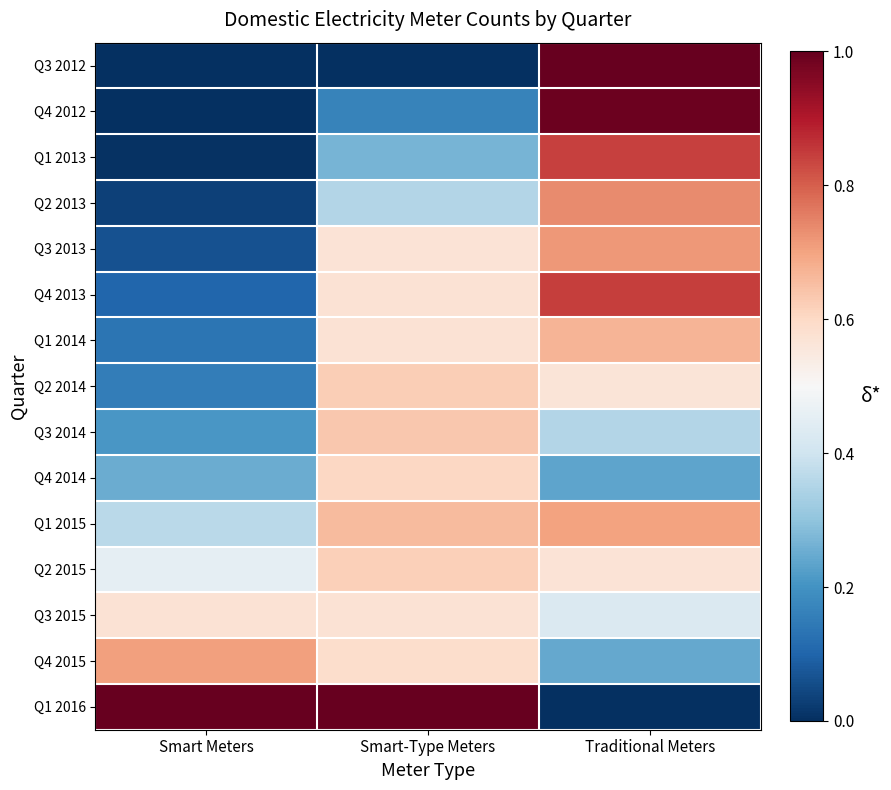

Rank the series by their maximum value, from highest to lowest.

Q3 2012, Q1 2016, Q4 2012, Q4 2013, Q1 2013, Q2 2013, Q3 2013, Q4 2015, Q1 2015, Q1 2014, Q3 2014, Q2 2014, Q2 2015, Q4 2014, Q3 2015